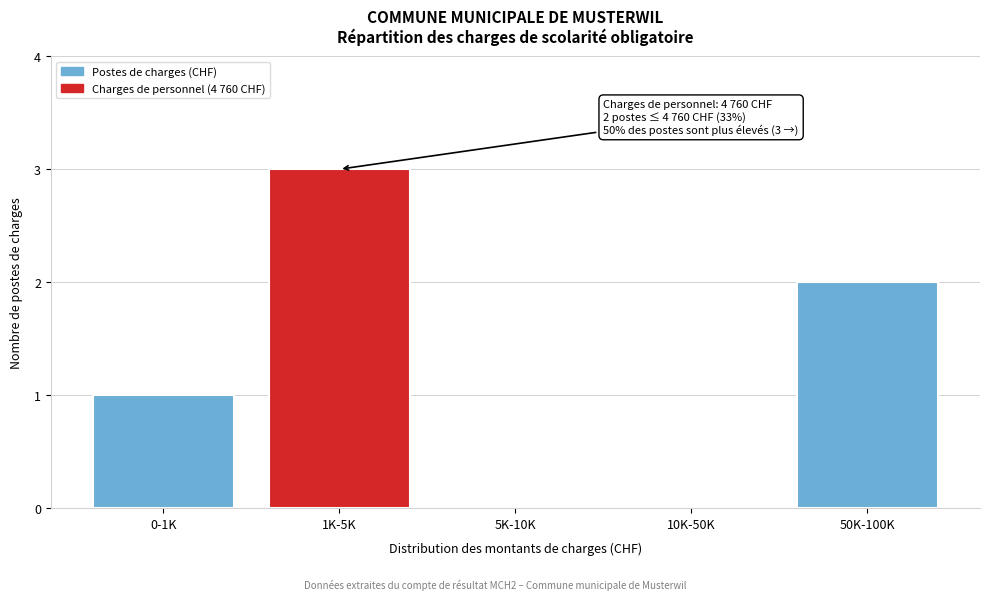

Reading left to right, what are all the values shown in this chart?

0-1K=1	1K-5K=3	5K-10K=0	10K-50K=0	50K-100K=2